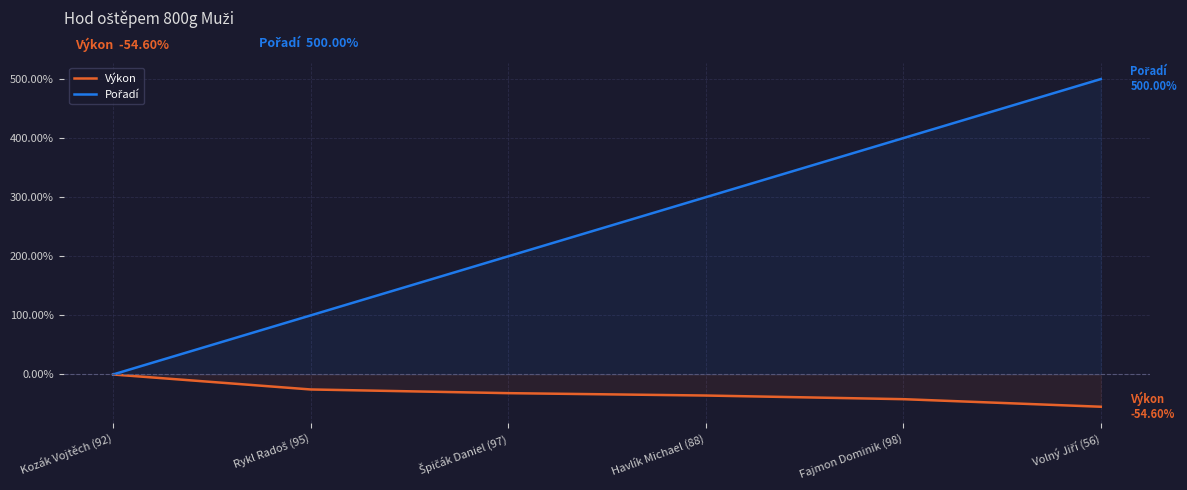

Does the chart display data point markers on the line(s)?

No